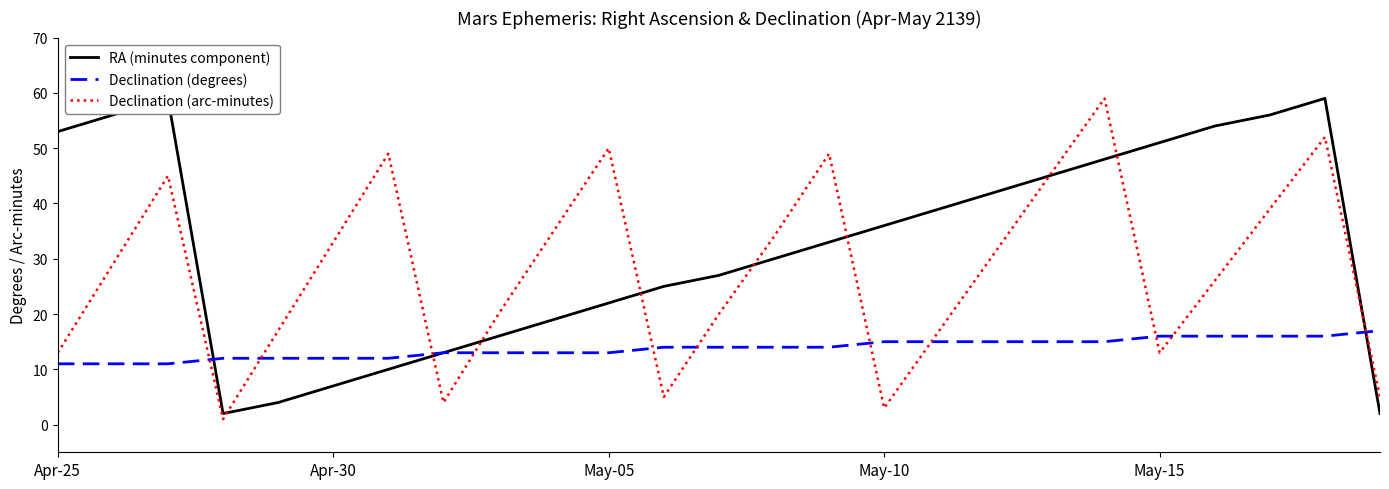

True or false: RA (minutes component) has a value of 53 at Apr-25.

True